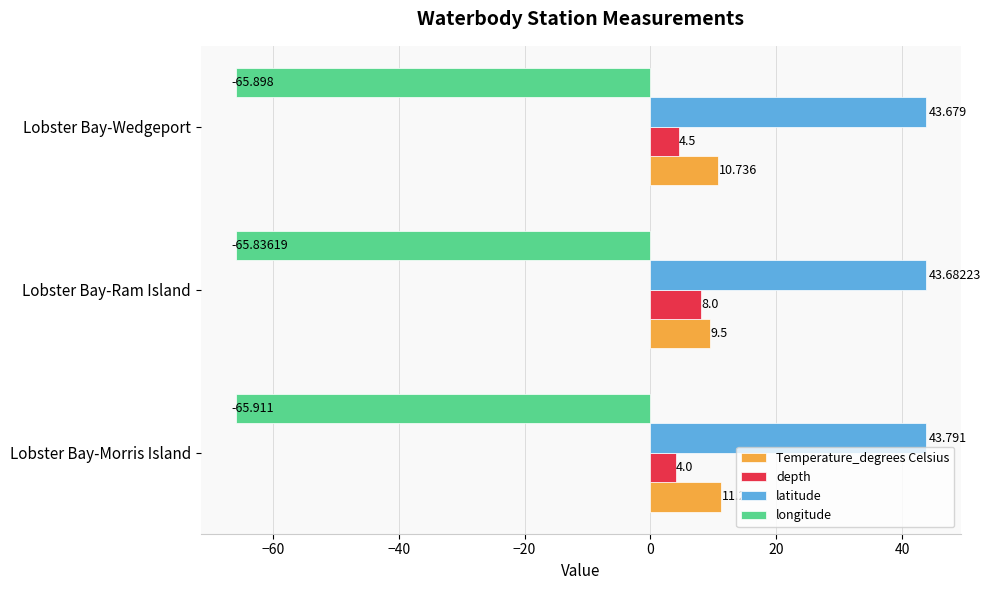

At which category is the sum across all series the highest?

Lobster Bay-Ram Island